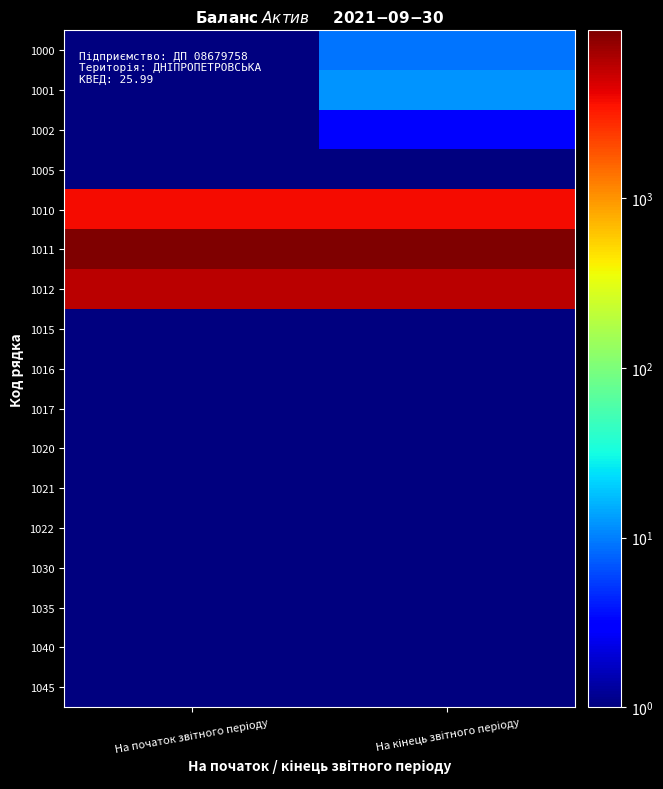

Rank the series by their maximum value, from highest to lowest.

1011, 1012, 1010, 1001, 1000, 1002, 1005, 1015, 1016, 1017, 1020, 1021, 1022, 1030, 1035, 1040, 1045